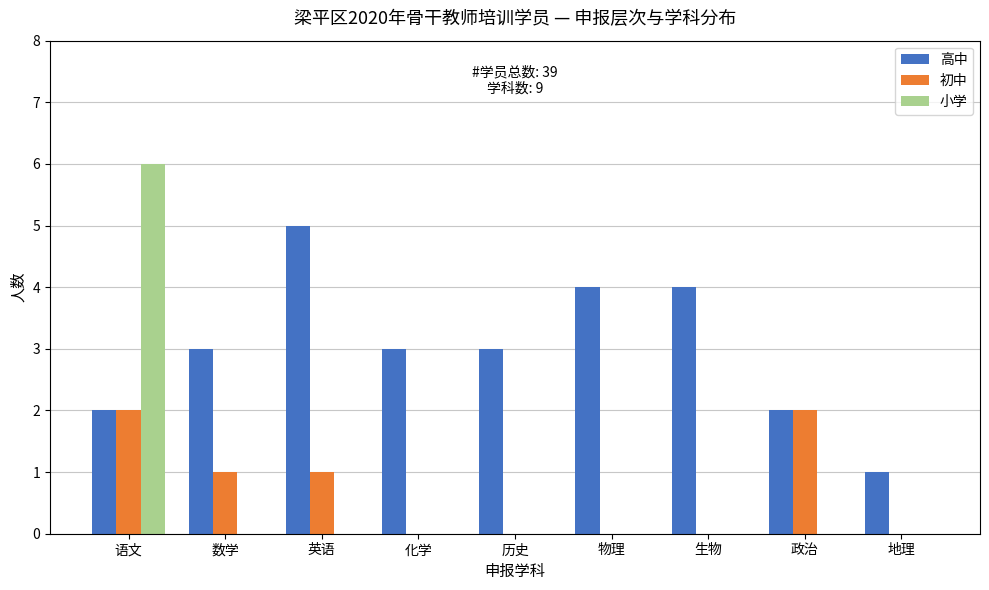

Which series has the largest total across all categories?

高中